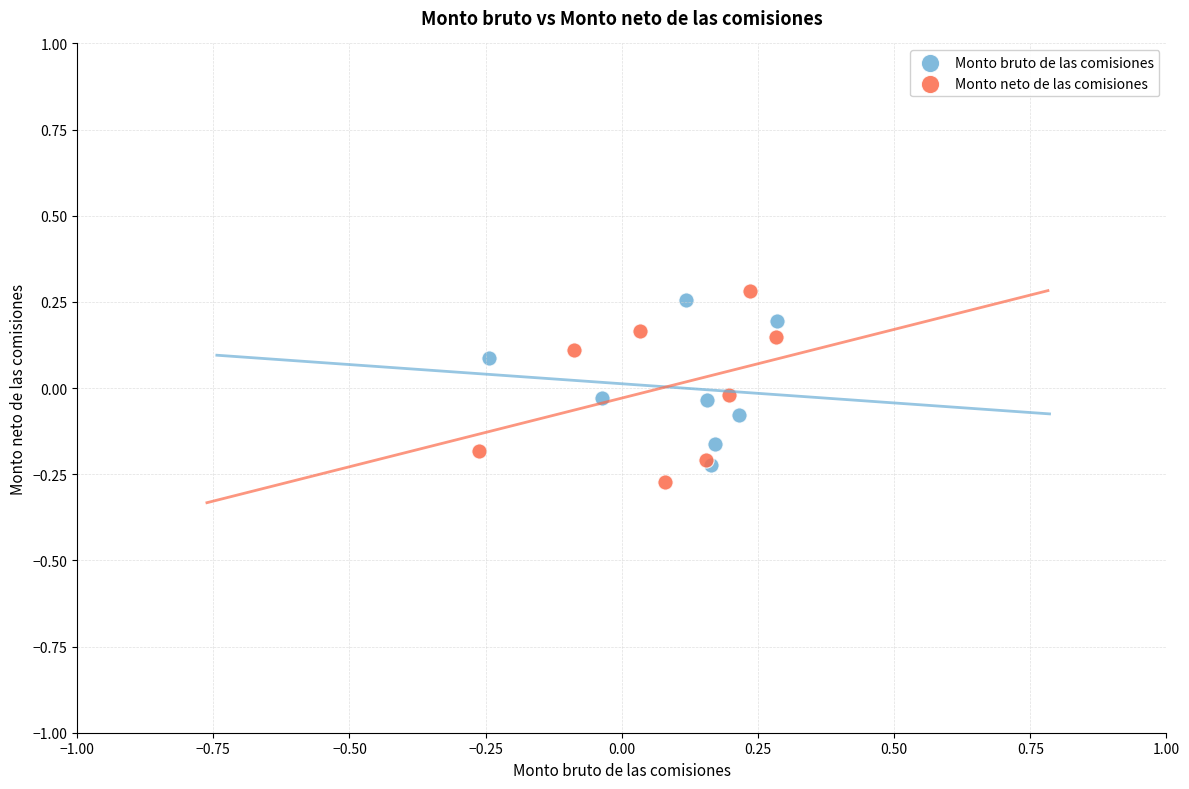

Which series has the largest Y range (max minus min)?

Monto neto de las comisiones